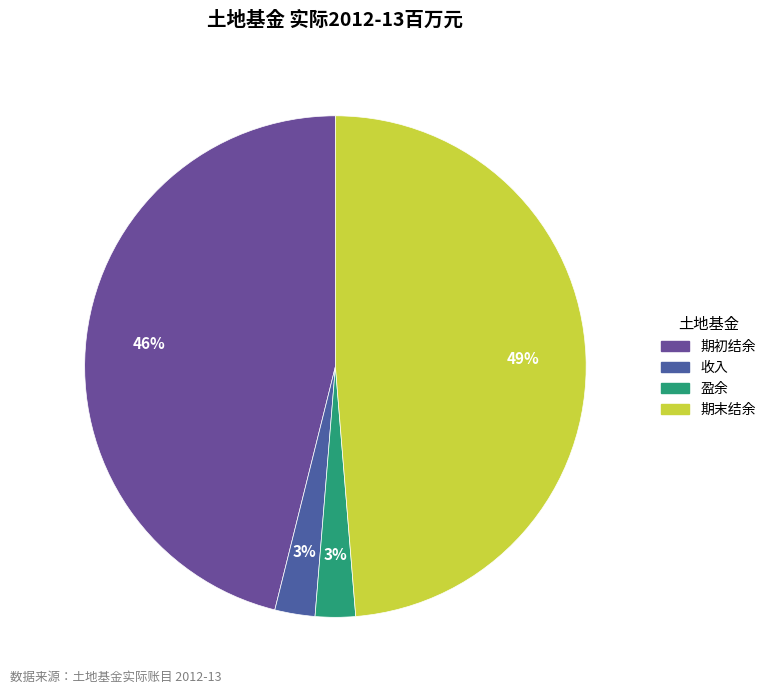

Count the number of slices in the pie.

4